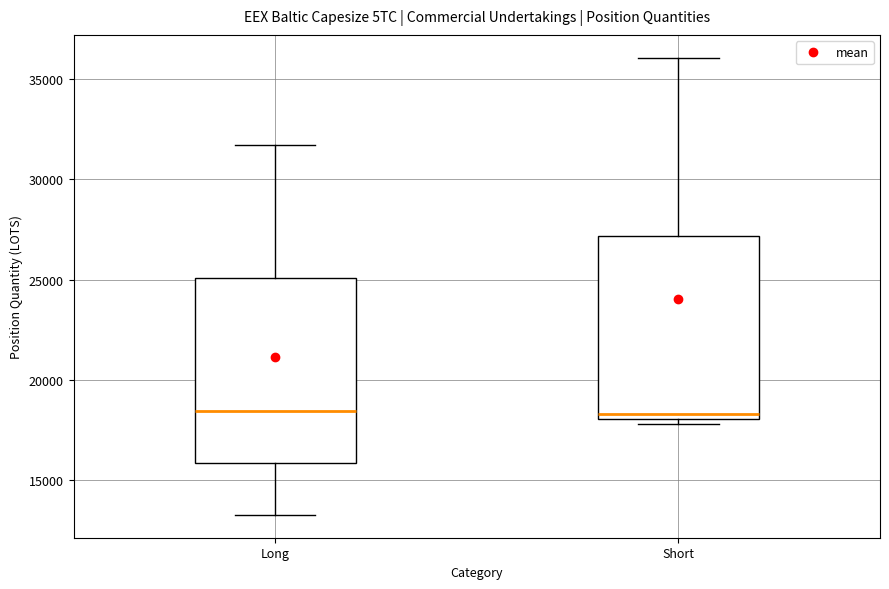

Reading left to right, transcribe this box plot: for each box, give where its median line is, the range the box spans, and where its two whiskers end, as read against the y-axis. The values are not printed on the chart, so give them approximately, as read against the axis.

Long: median 18500, box 16000 to 25000, whiskers 13500 to 31500
Short: median 18500, box 18000 to 27000, whiskers 18000 (just below the box's lower edge) to 36000